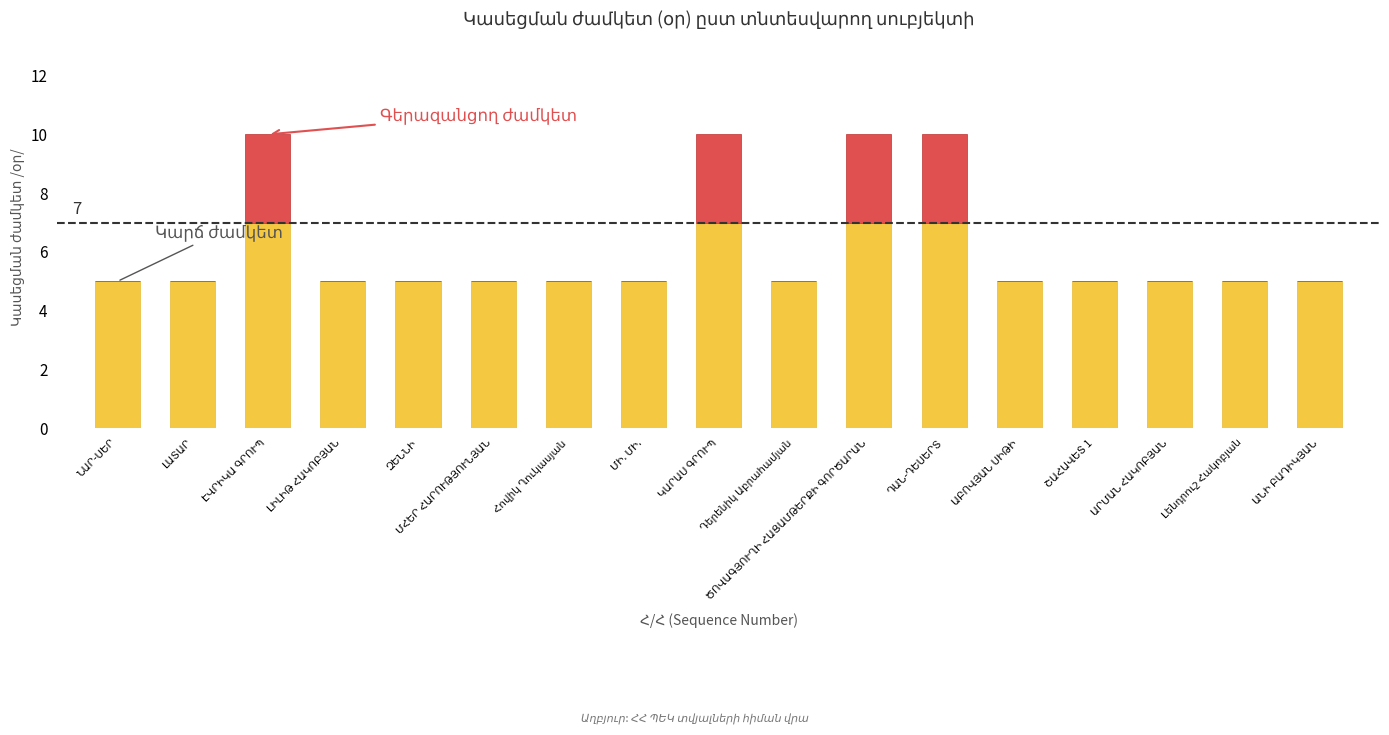

True or false: Կասեցման ժամկետ /օր/ has a value of 2 at ԾՈՎԱԳՅՈՒՂԻ ՀԱՑԱՄԹԵՐՔԻ ԳՈՐԾԱՐԱՆ.

False